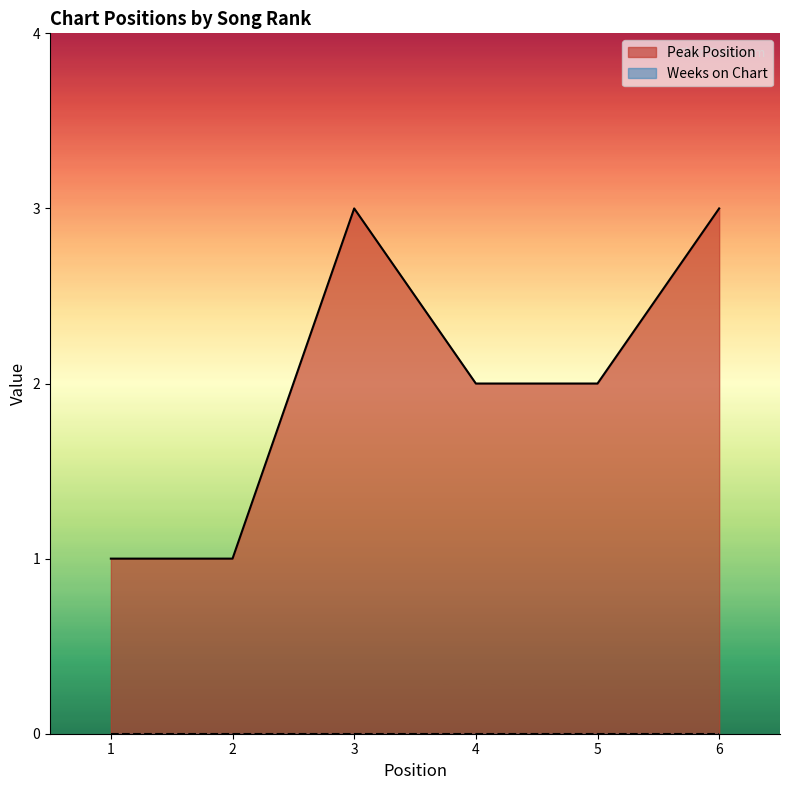

What is the minimum value shown in the chart?

0